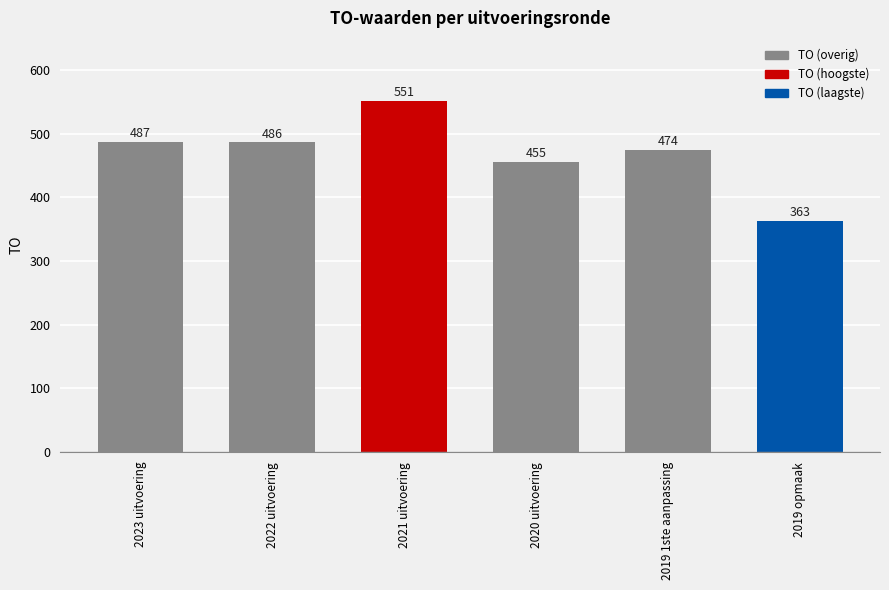

The value at 2019 1ste aanpassing is 825. True or false?

False